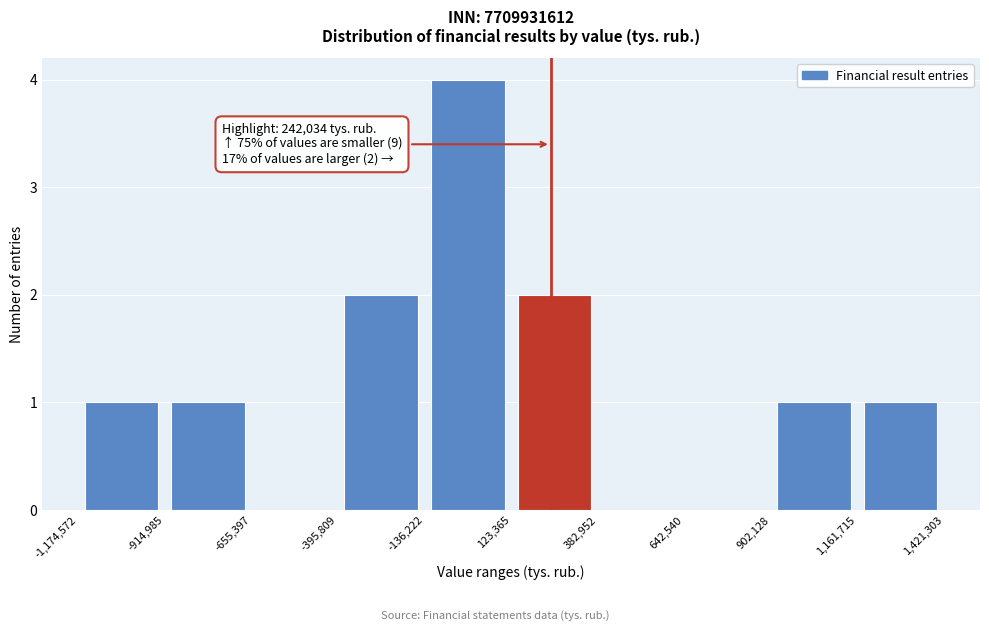

Over which range of the x-axis is the bar tallest?

-136,222 to 123,365